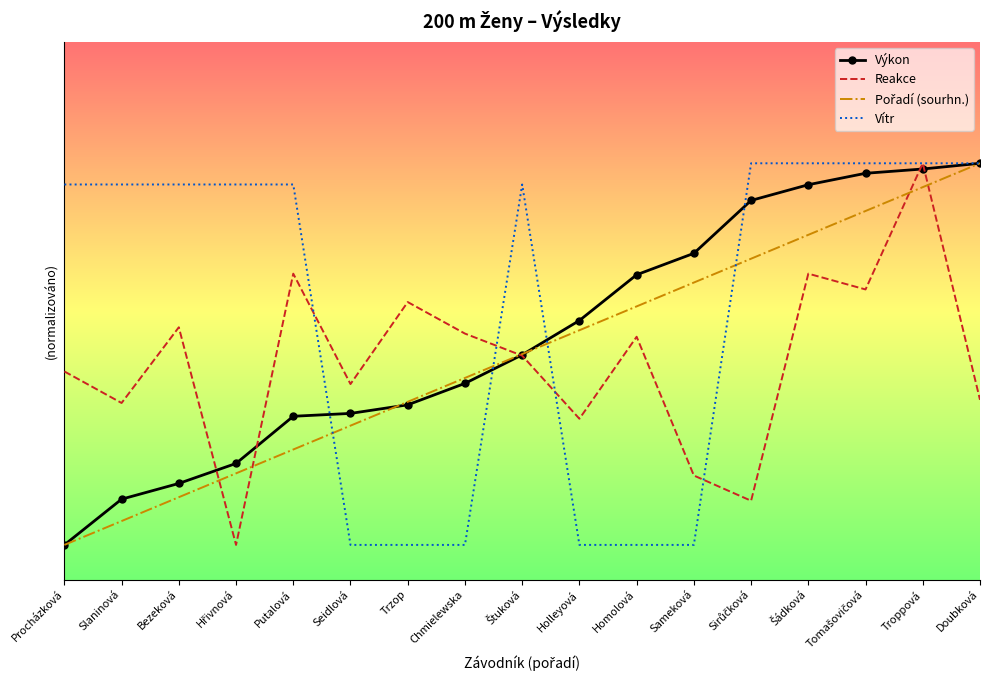

Between Chmielewska and Homolová, which is larger?

Homolová